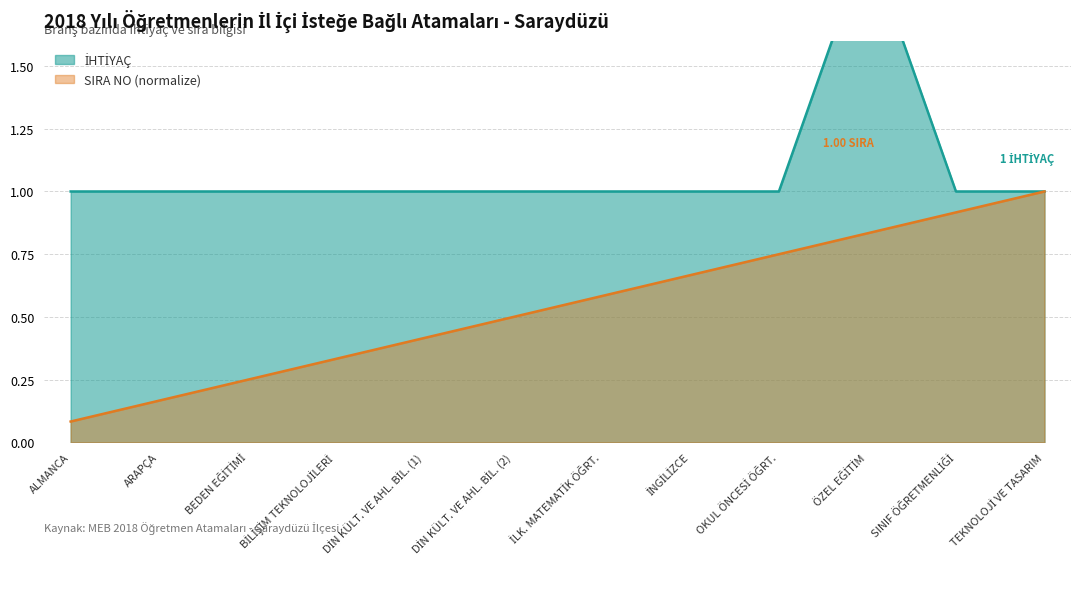

Reading left to right, transcribe all the data shown in this chart.

İHTİYAÇ: 1.0	1.0	1.0	1.0	1.0	1.0	1.0	1.0	1.0	2.0	1.0	1.0
SIRA NO: 0.1	0.2	0.2	0.3	0.4	0.5	0.6	0.7	0.8	0.8	0.9	1.0